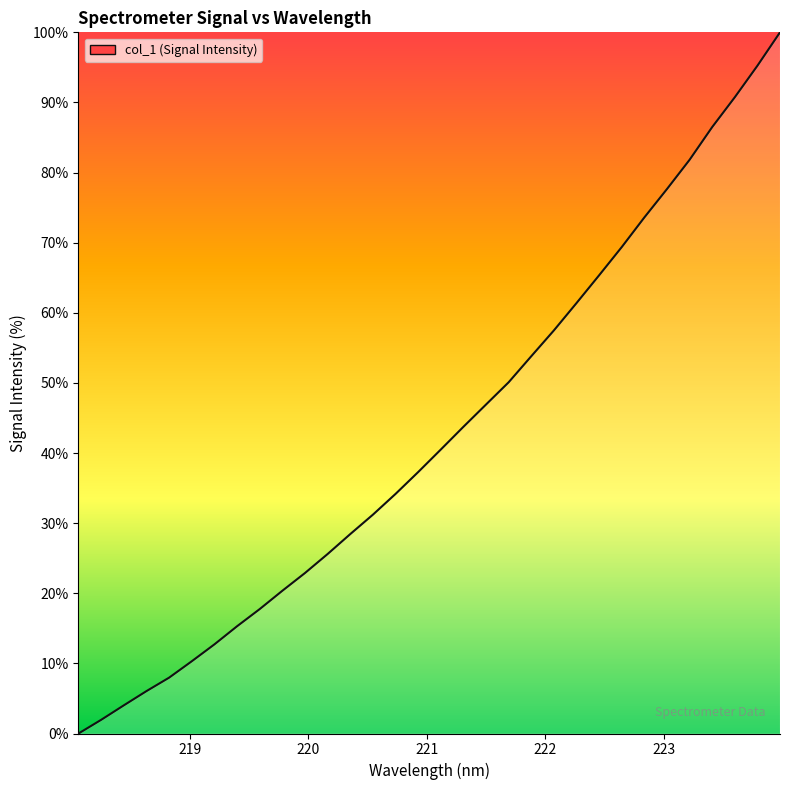

True or false: there are more than 2 points higher than both neighbors.

False